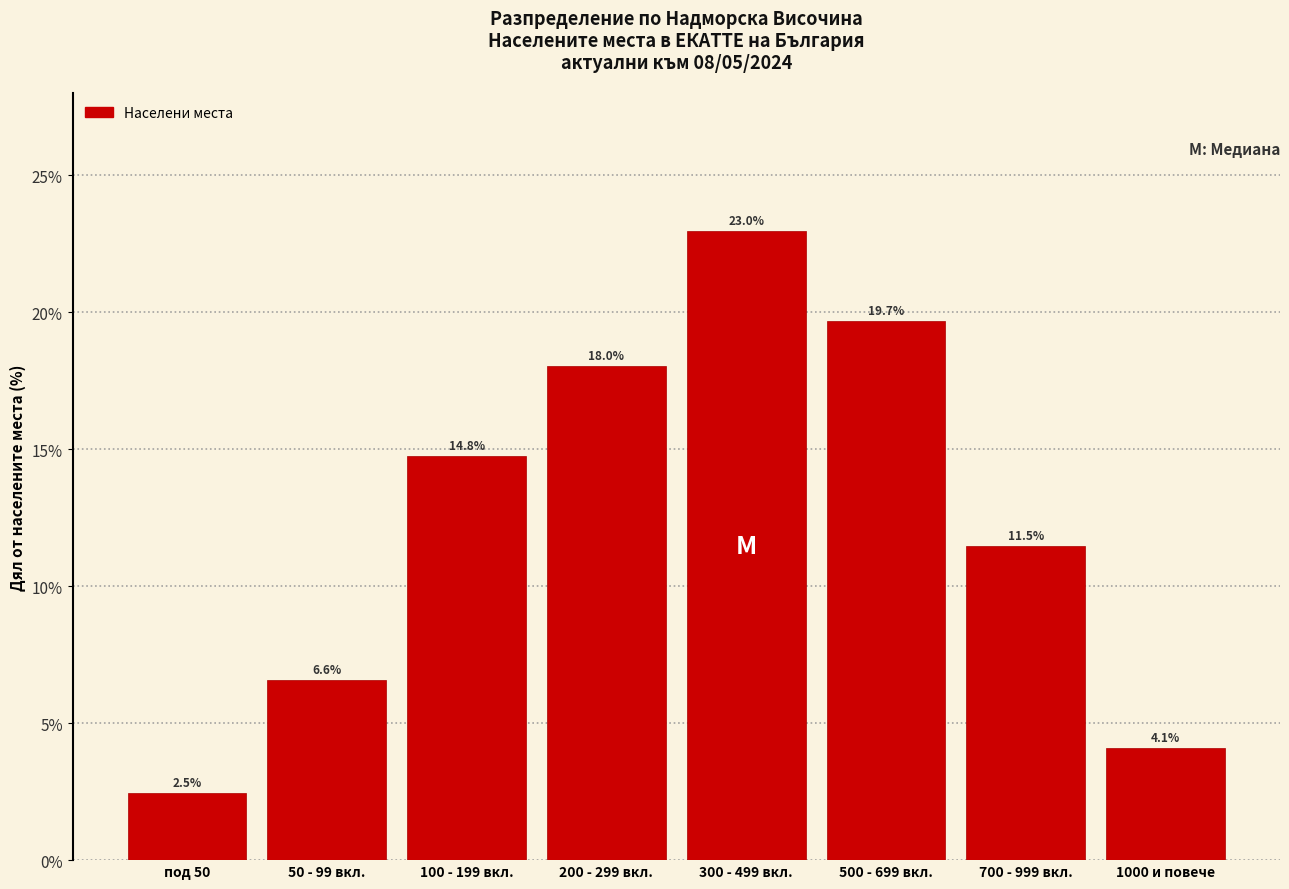

Reading left to right, transcribe all the data shown in this chart.

под 50=2.5	50 - 99 вкл.=6.6	100 - 199 вкл.=14.8	200 - 299 вкл.=18.0	300 - 499 вкл.=23.0	500 - 699 вкл.=19.7	700 - 999 вкл.=11.5	1000 и повече=4.1